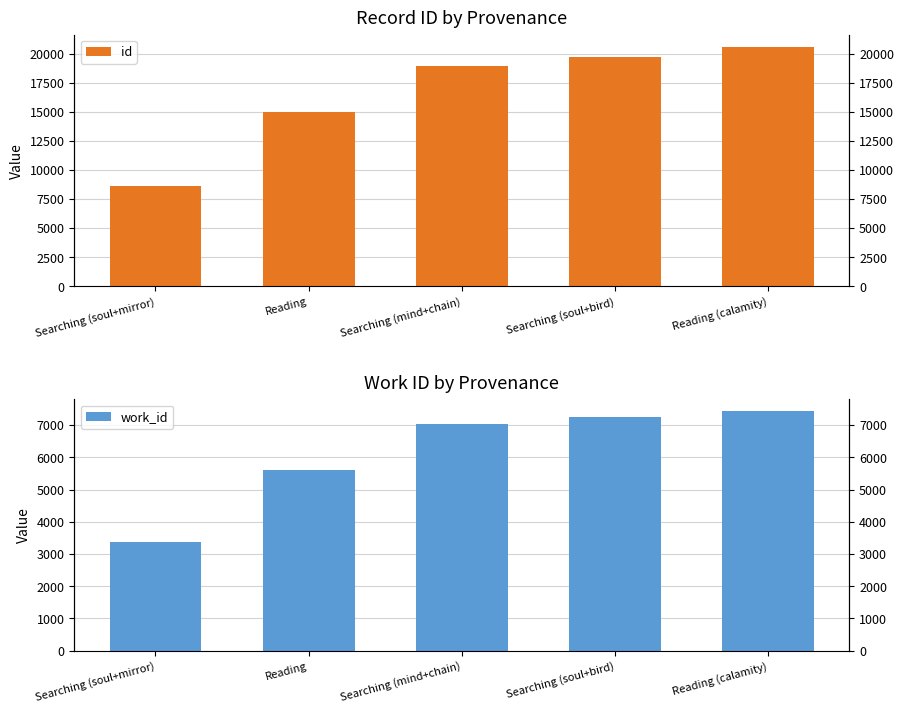

Between Searching (soul+mirror) and Searching (soul+bird), which is larger?

Searching (soul+bird)